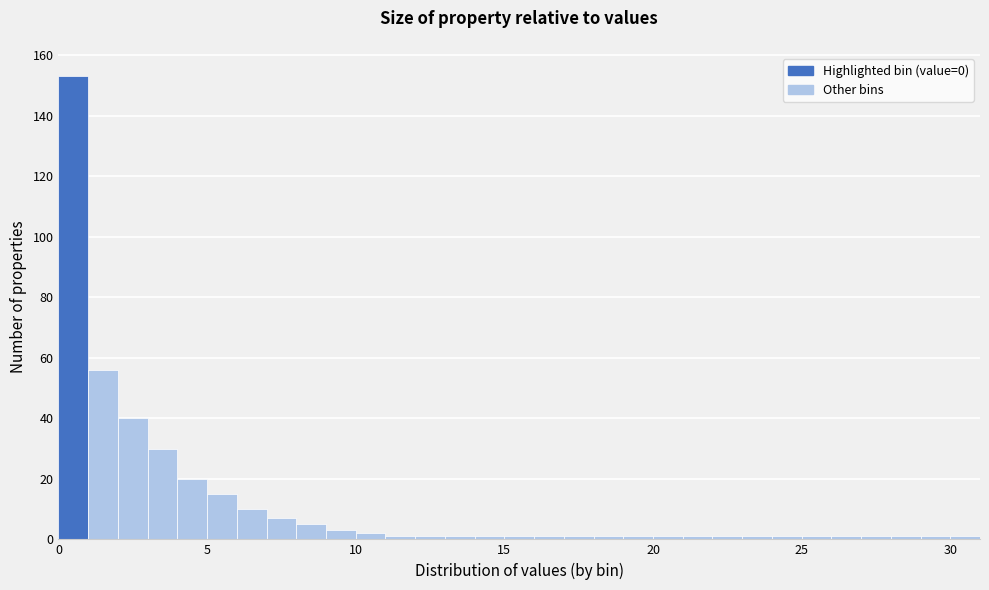

Around what value on the x-axis is the tallest bar? Give the approximate position of its centre, as read against the axis.

0.5